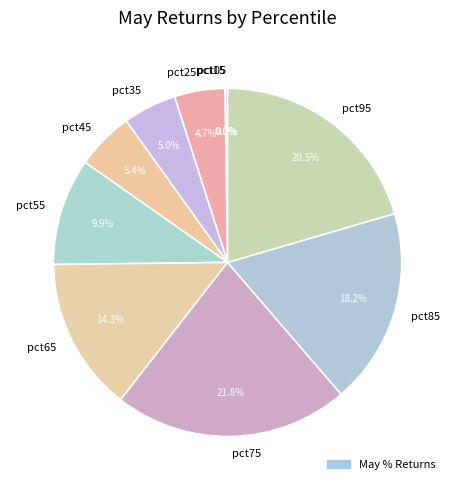

To the nearest percent, what portion does pct35 represent?

5%